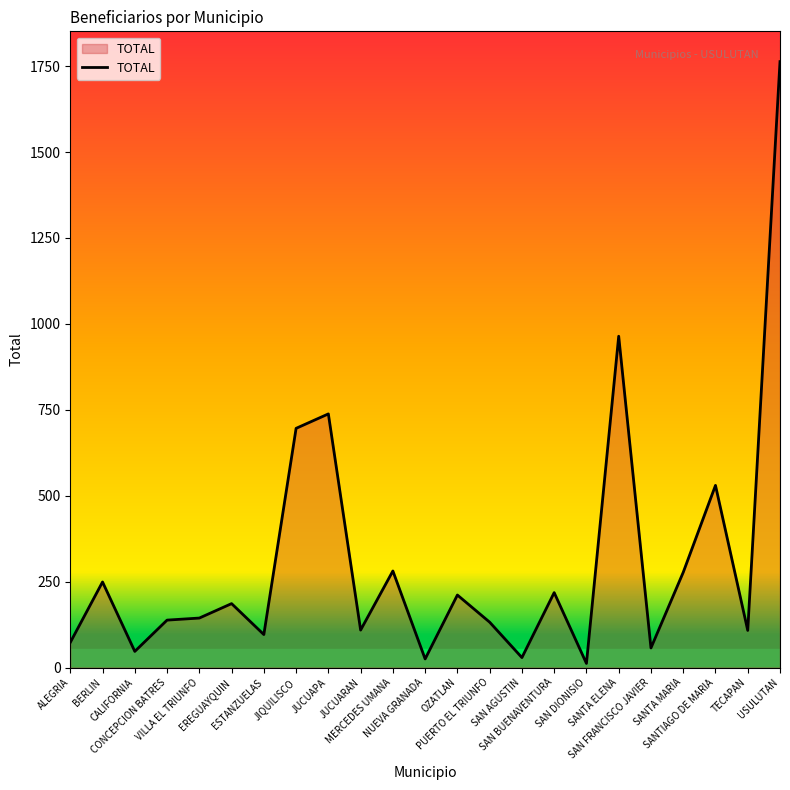

What is the difference between the maximum and minimum values?

1751